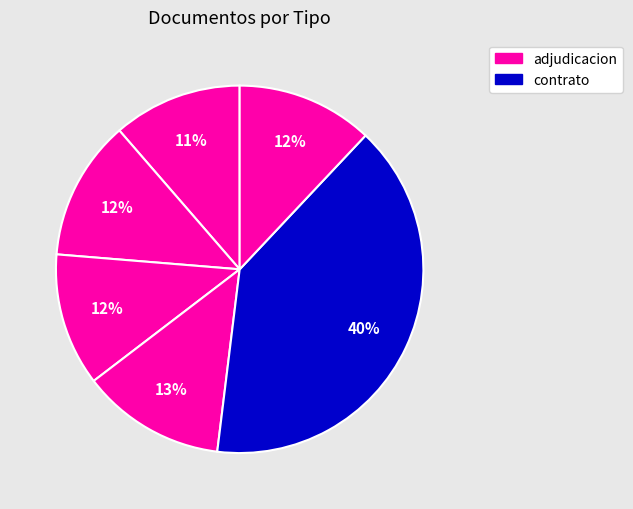

Count the number of slices in the pie.

6